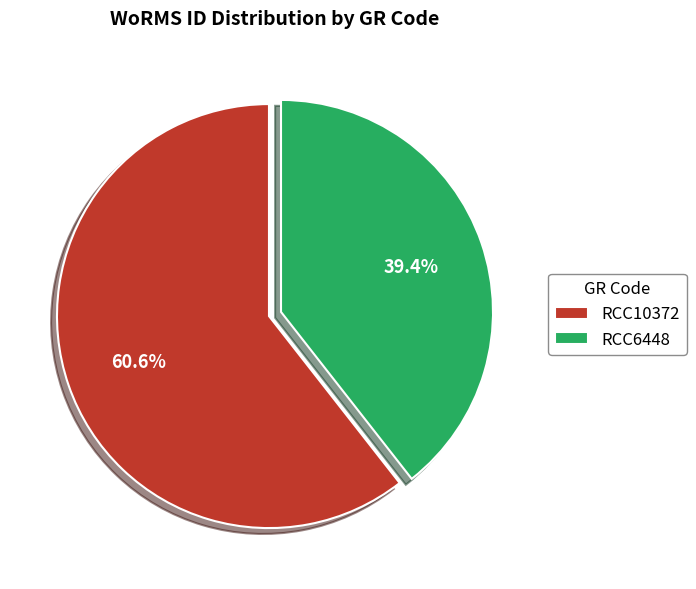

Approximately how many times larger is the value at RCC10372 compared to RCC6448?

1.5